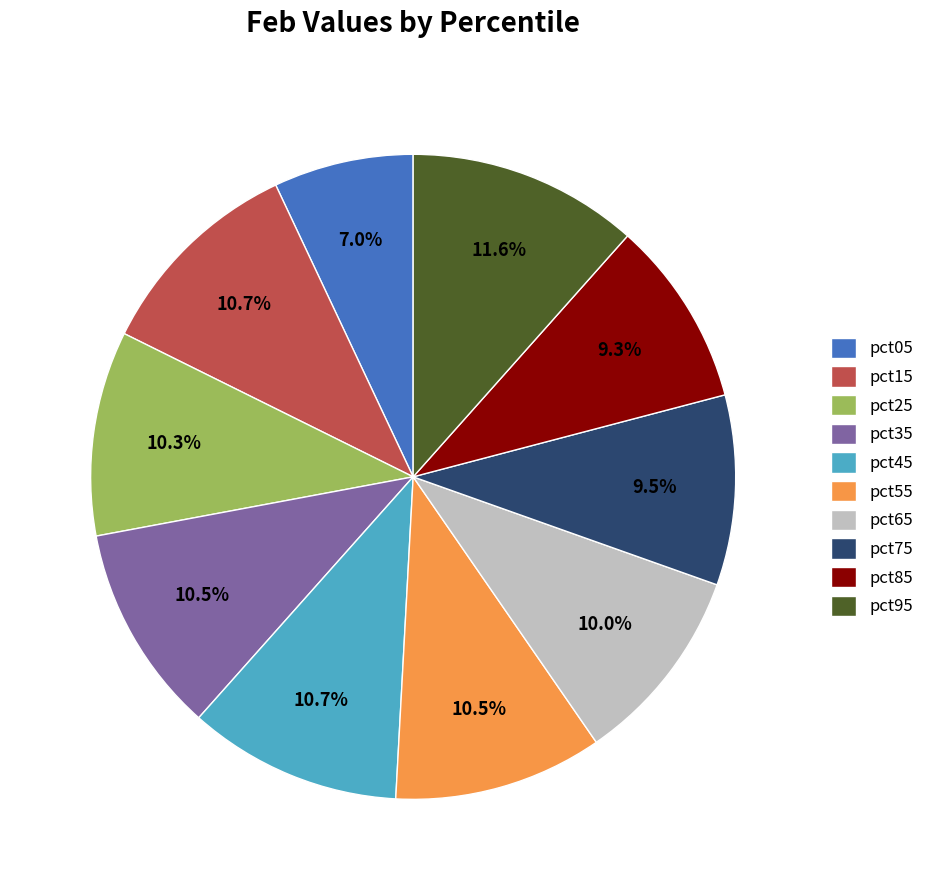

To the nearest percent, what is the difference between the largest and smallest slice percentages?

5%